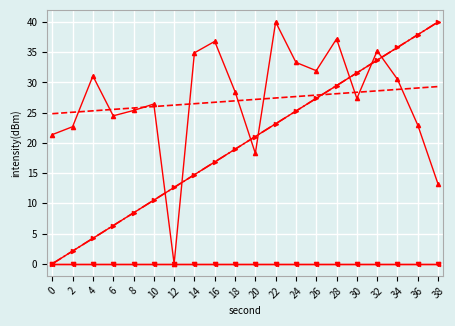

At 18, list the series in order from largest to smallest.

intensity(dBm), second, minute, fractional second